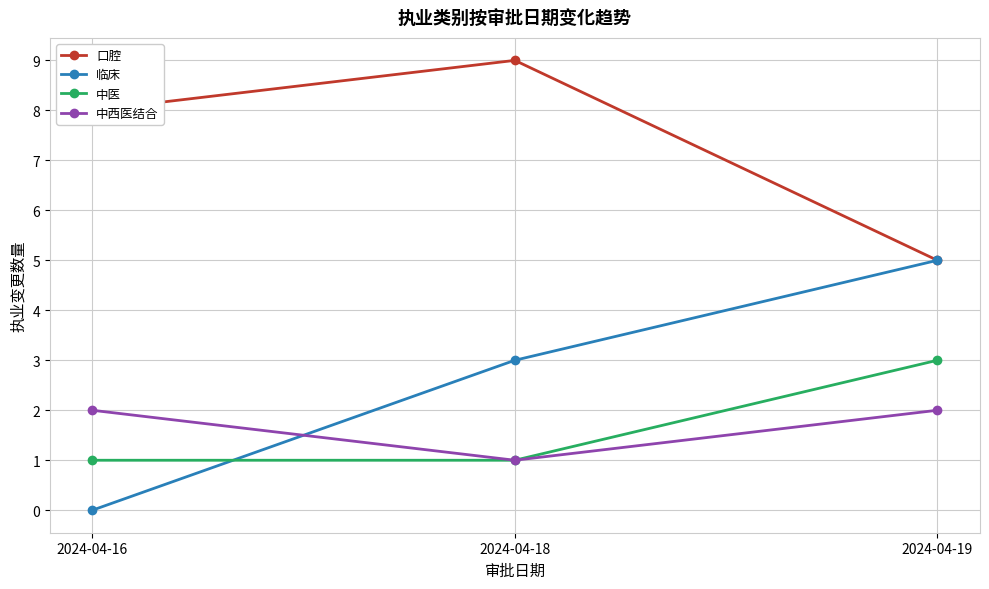

Does the chart have visible grid lines?

Yes